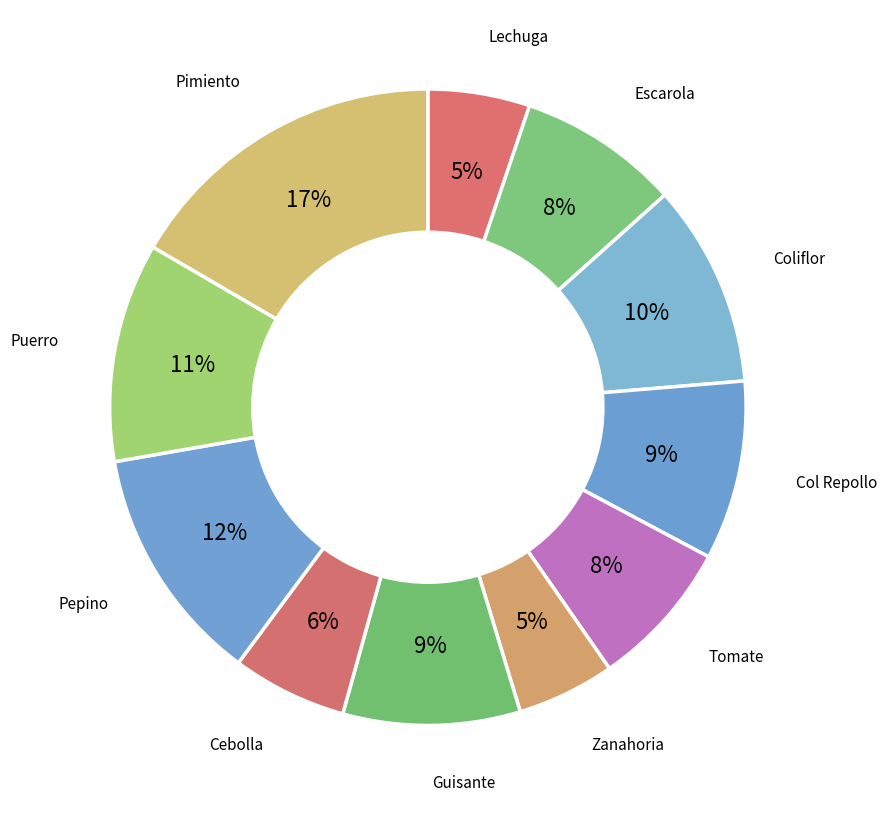

To the nearest percent, what is the difference between the largest and smallest slice percentages?

12%